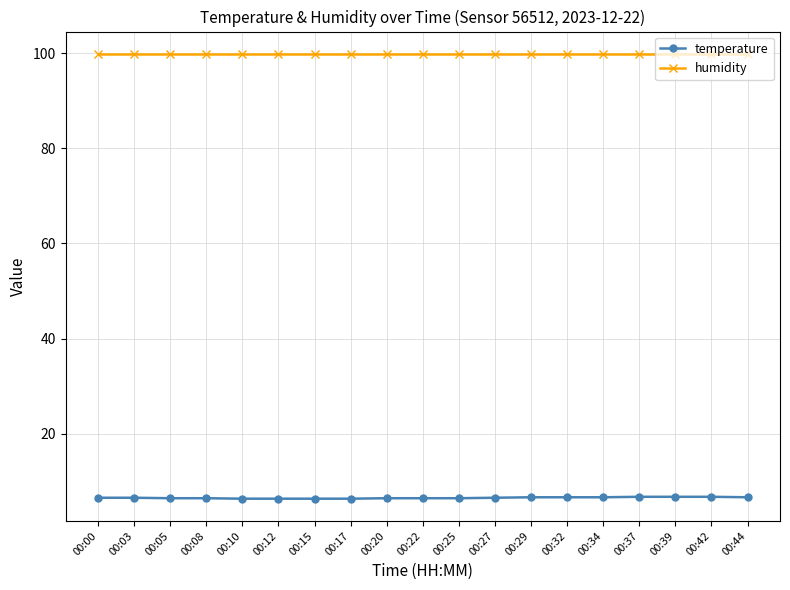

Rank the series by their maximum value, from lowest to highest.

temperature, humidity